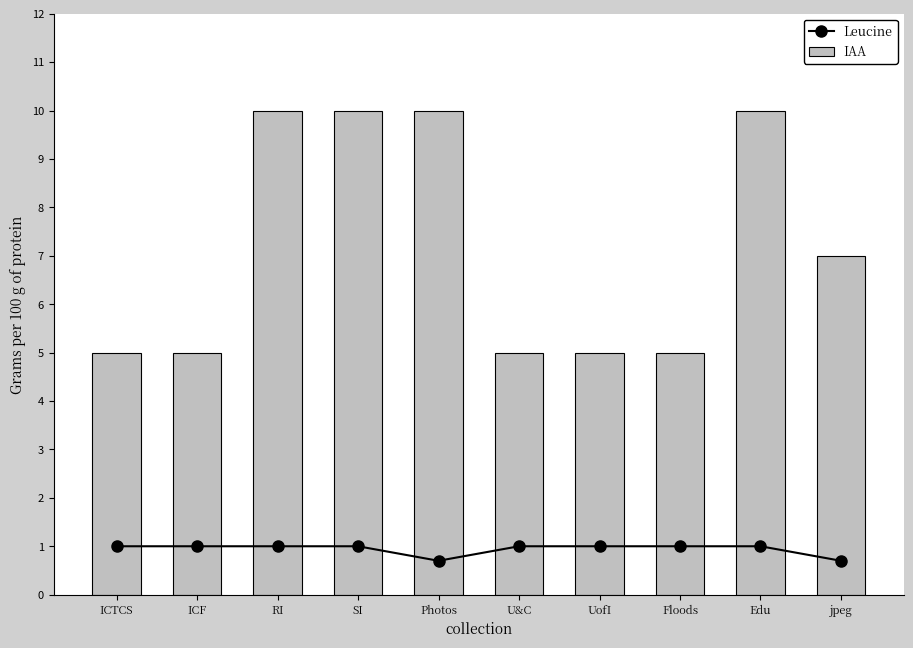

Does the chart contain any negative values?

No